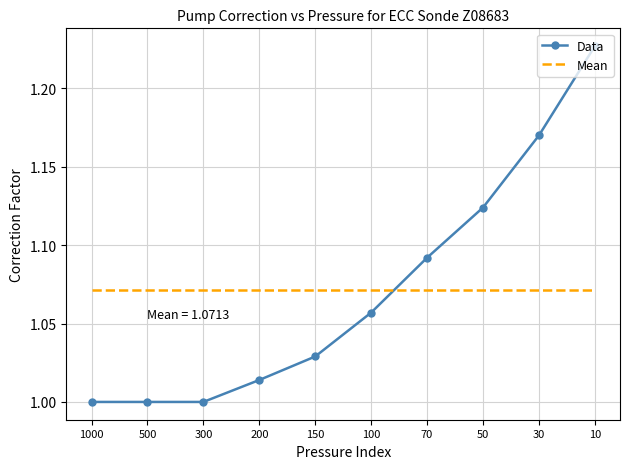

At which label does Data reach its peak?

10